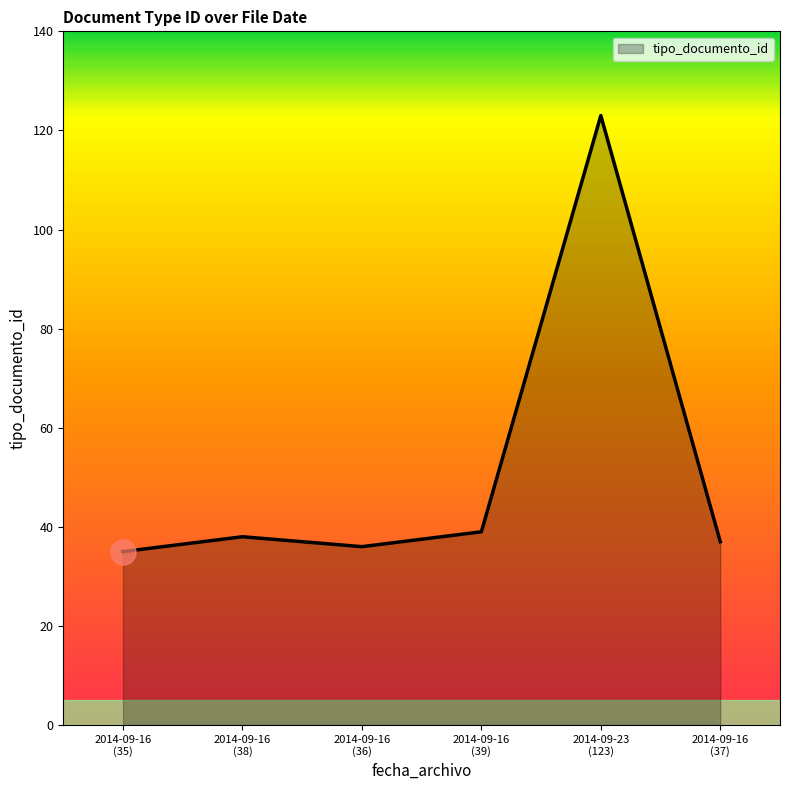

True or false: there are more than 2 points higher than both neighbors.

False